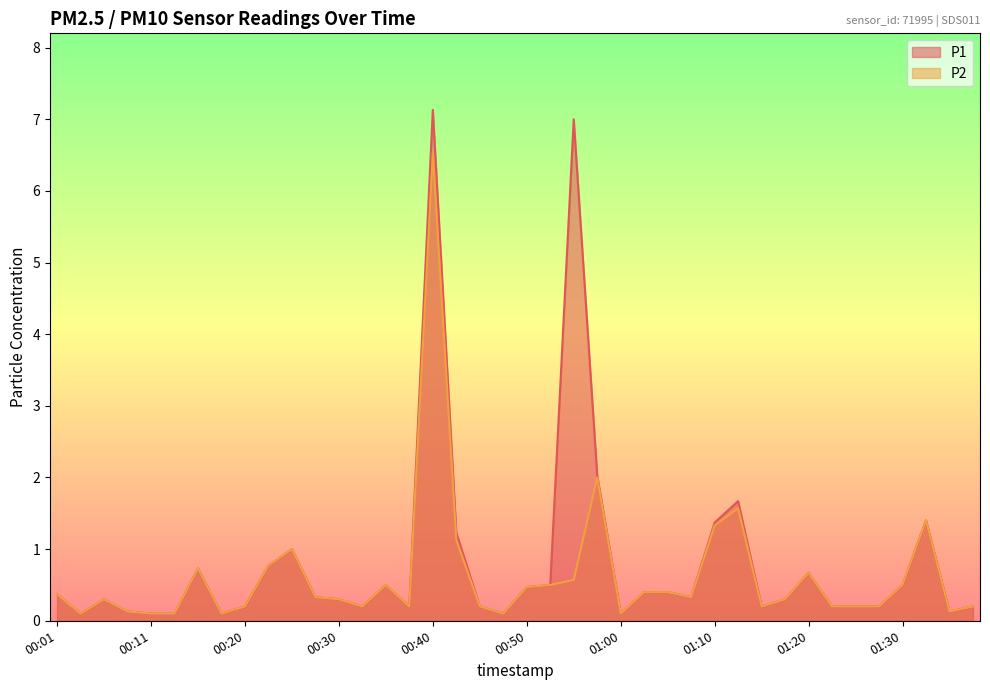

True or false: P2 has more than 0 interior local peaks.

True